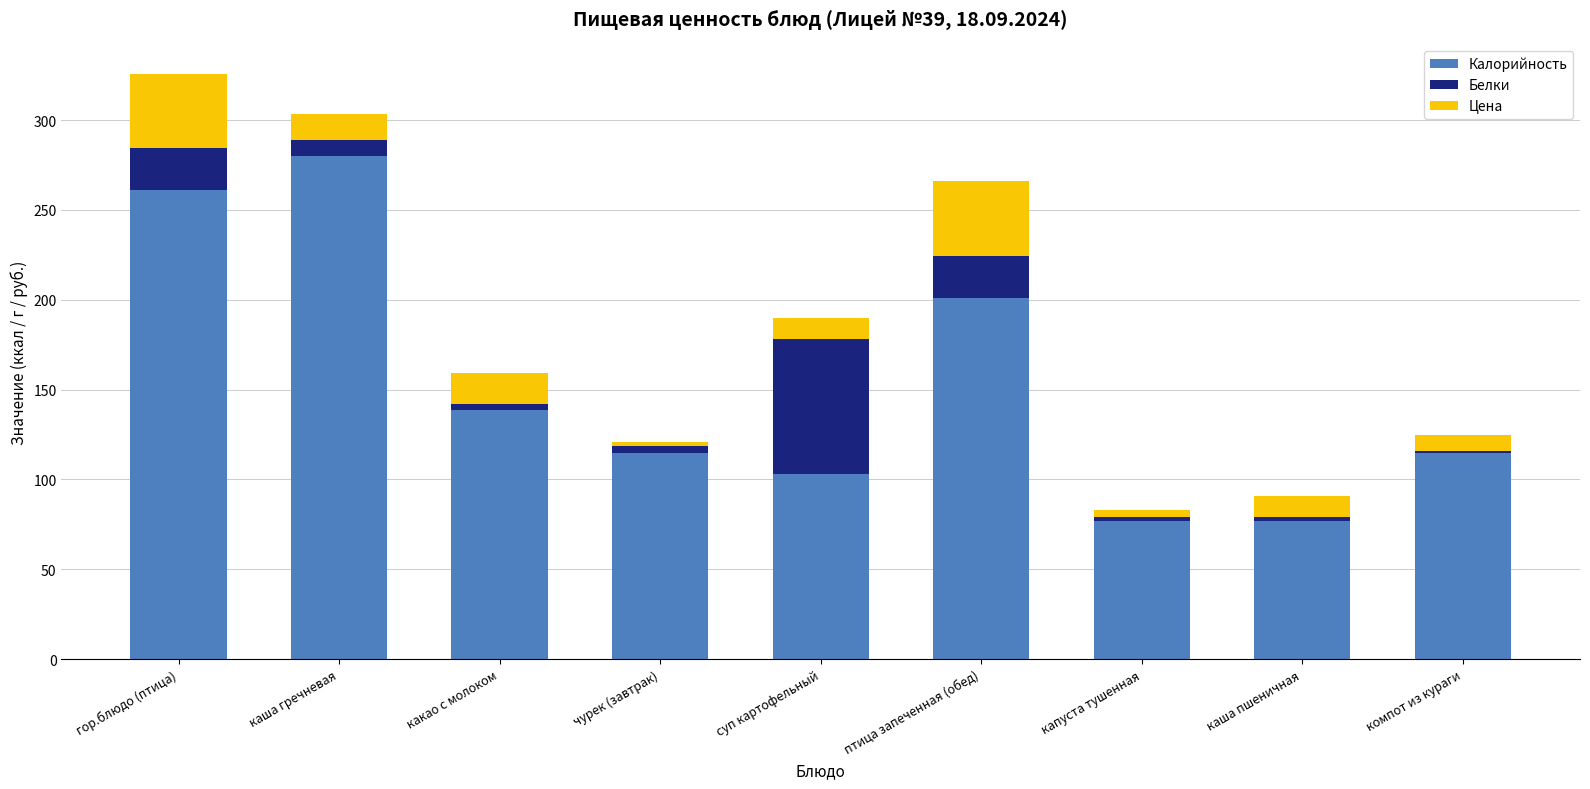

Does the chart contain stacked bars?

Yes